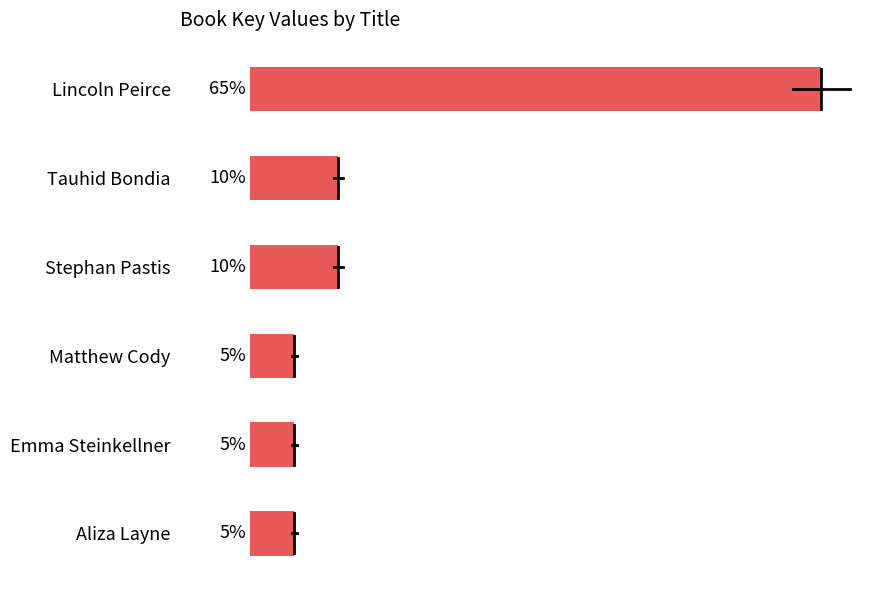

Which category has the highest value across all series?

Lincoln Peirce